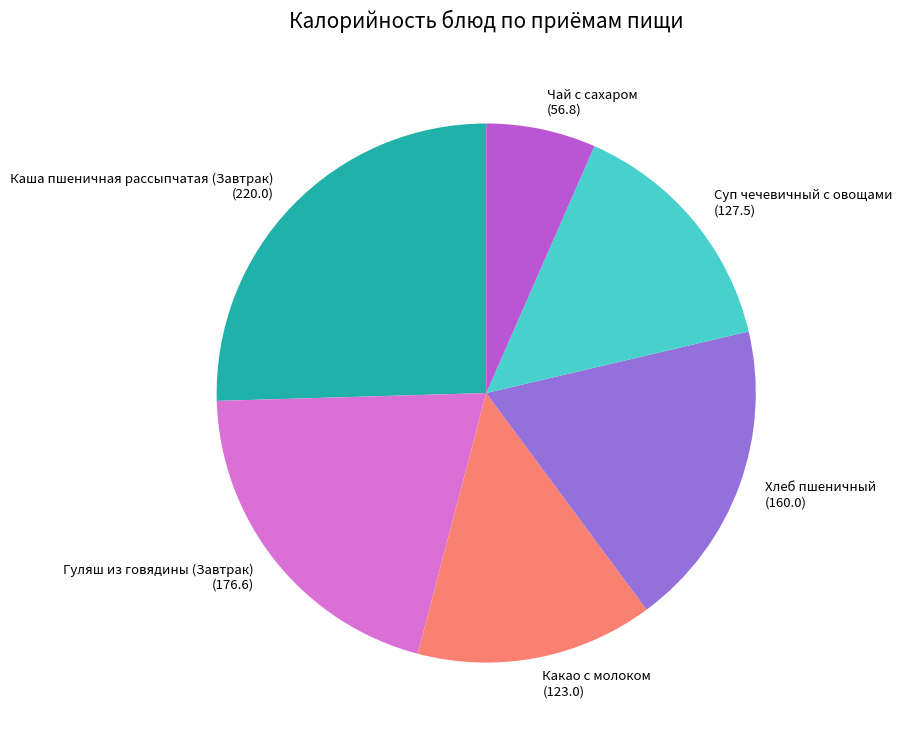

True or false: Хлеб пшеничный accounts for 19% of the total.

True